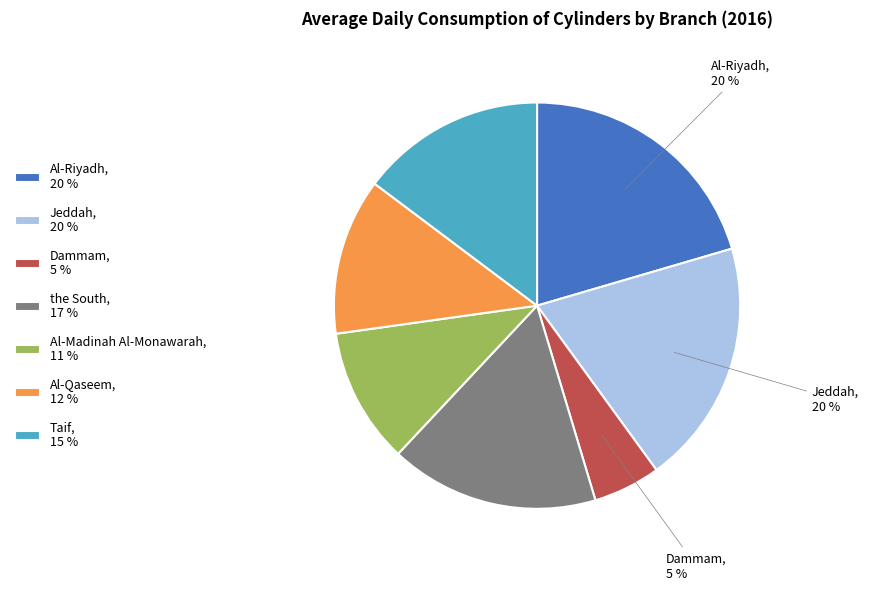

Which has a higher value, Dammam, 5 % or Al-Riyadh, 20 %?

Al-Riyadh, 20 %